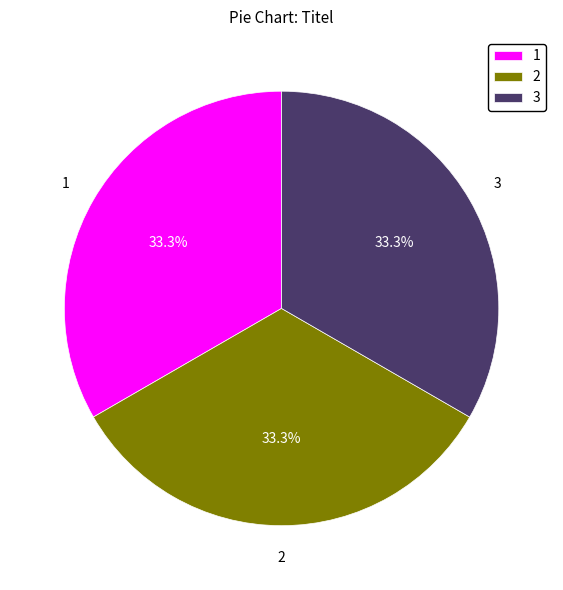

What percentage do 2 and 1 together represent?

66.7%